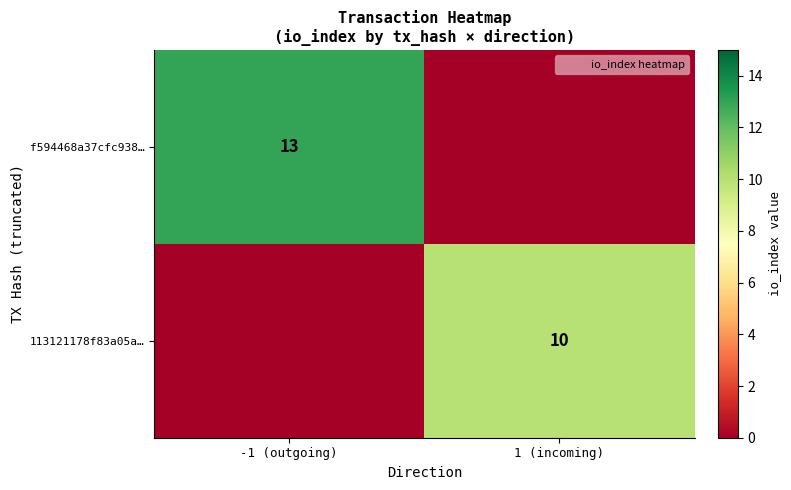

Between -1 (outgoing) and 1 (incoming), which series saw the biggest shift?

f594468a37cfc938…